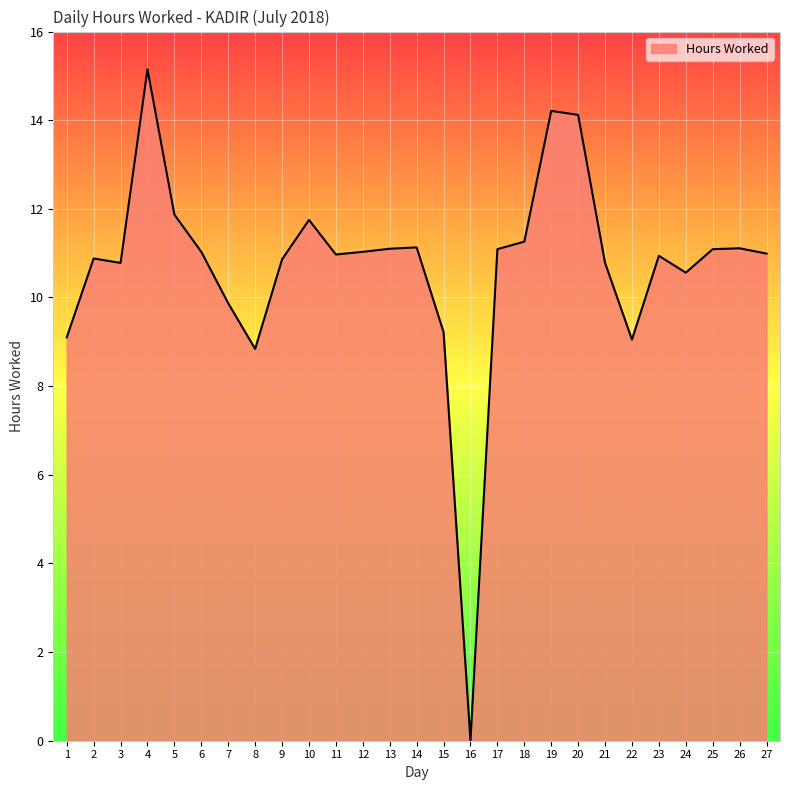

The value at 9 is 15.8. True or false?

False